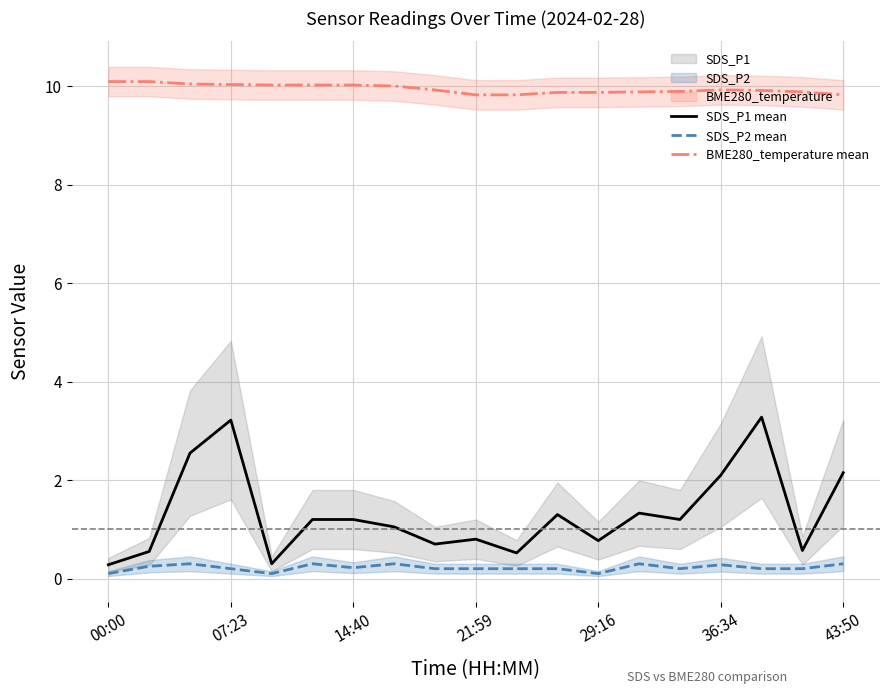

True or false: SDS_P1 mean and BME280_temperature mean intersect in this chart.

False